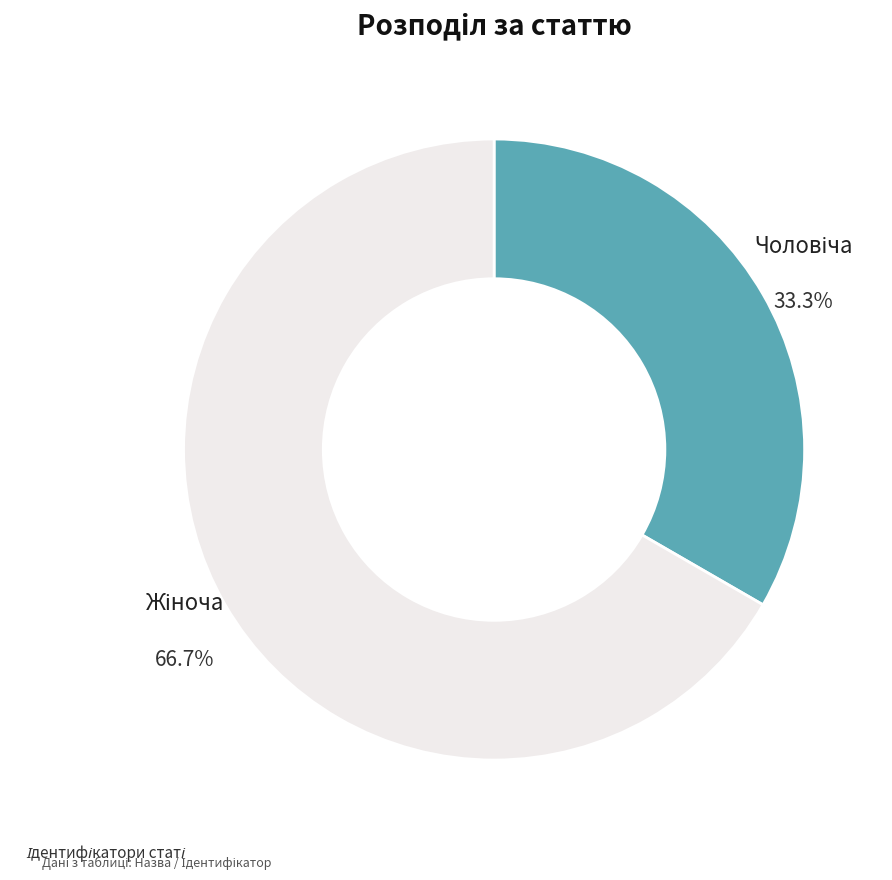

Does any single category account for the majority?

Yes